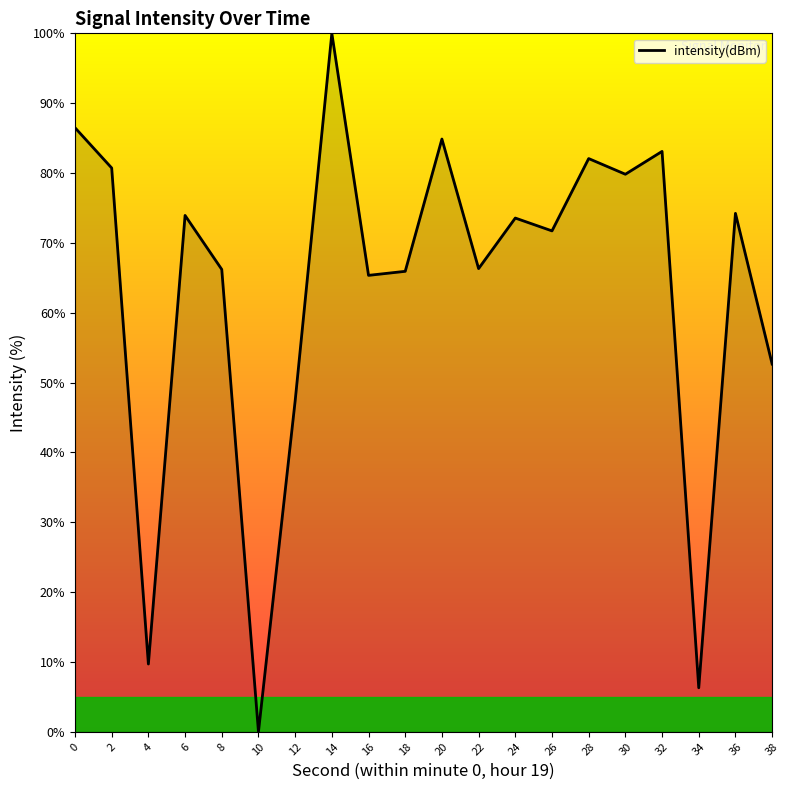

What is the change in value from 10 to 24?

+73.6